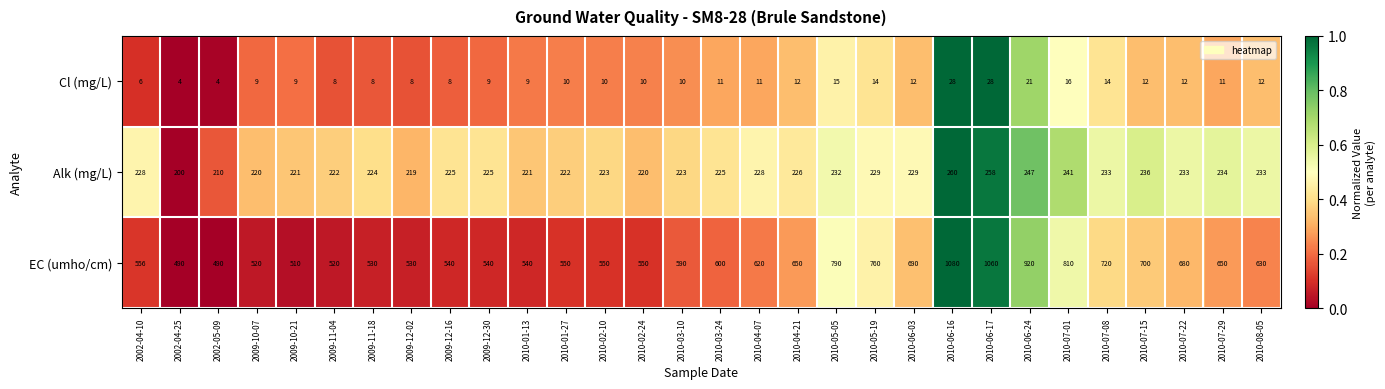

Which label corresponds to the largest value in the chart?

2010-06-16